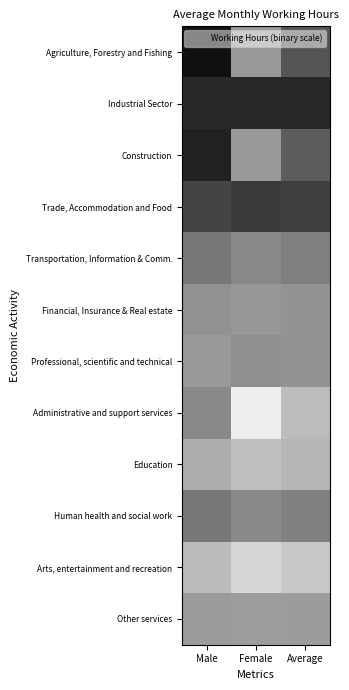

Rank the series by their maximum value, from highest to lowest.

Agriculture, Forestry and Fishing, Construction, Industrial Sector, Trade, Accommodation and Food, Transportation, Information & Comm., Human health and social work, Administrative and support services, Professional, scientific and technical, Financial, Insurance & Real estate, Other services, Education, Arts, entertainment and recreation